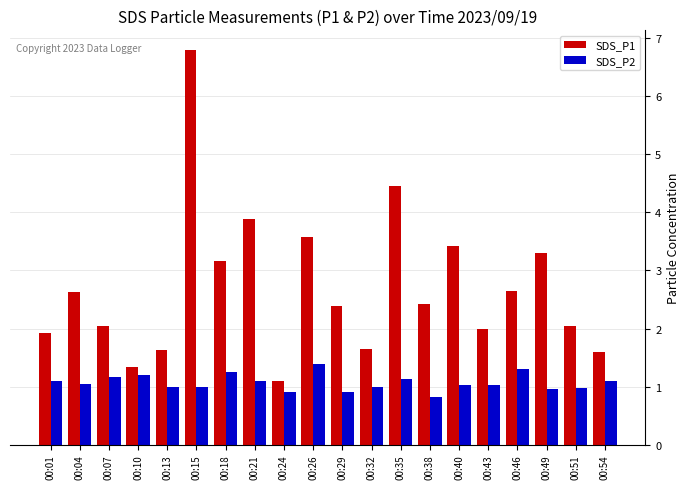

Count the number of categories in the chart.

20